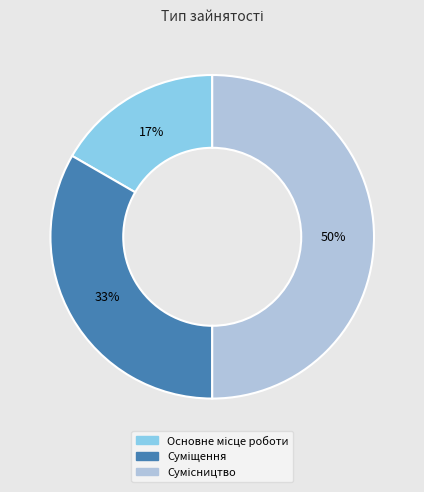

To the nearest percent, what is the difference between the largest and smallest slice percentages?

33%